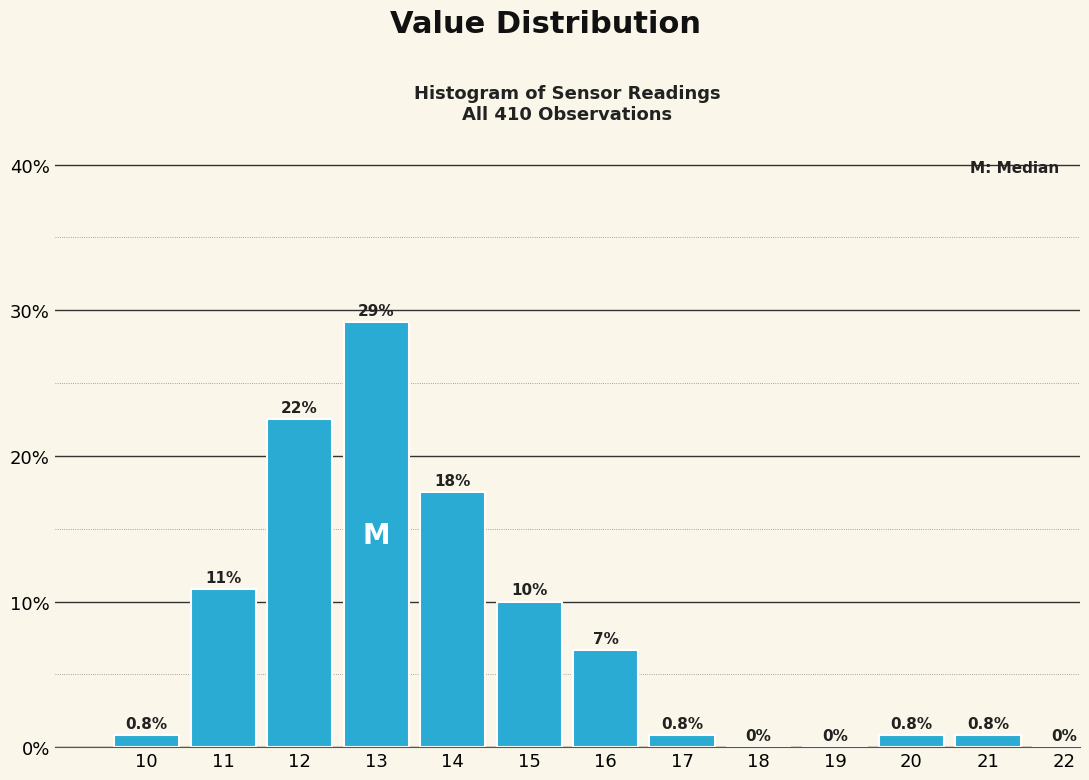

Reading left to right, list all the values displayed in this chart.

10=0.8	11=10.8	12=22.5	13=29.2	14=17.5	15=10.0	16=6.7	17=0.8	18=0.0	19=0.0	20=0.8	21=0.8	22=0.0